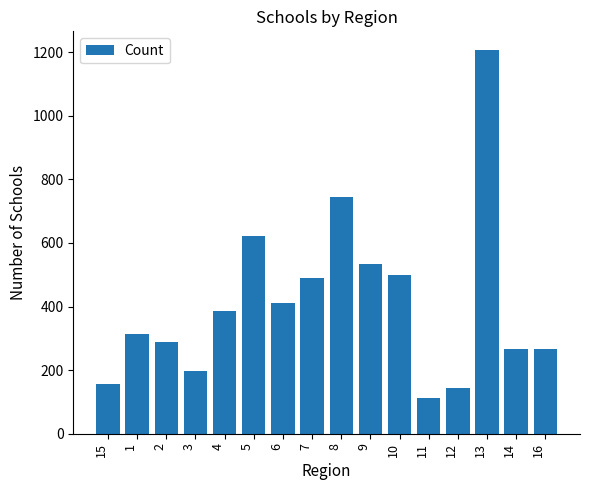

Are the bars horizontal?

No